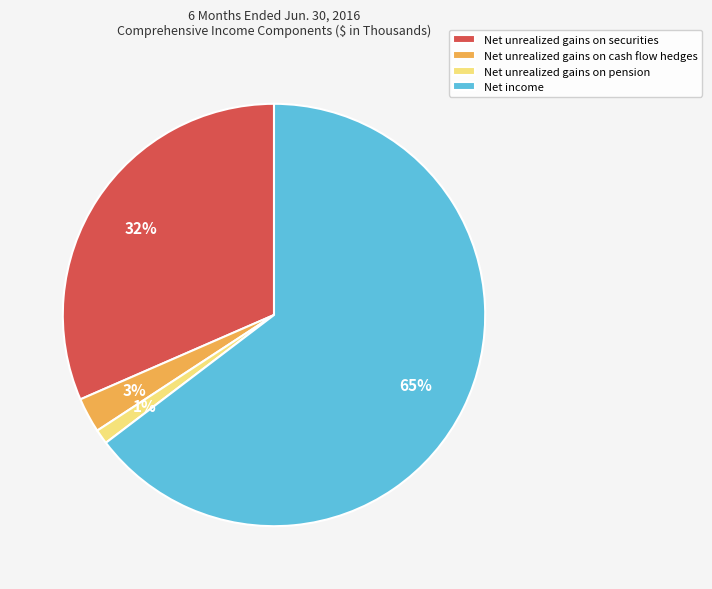

Does Net unrealized gains on securities represent more than half of the total?

No